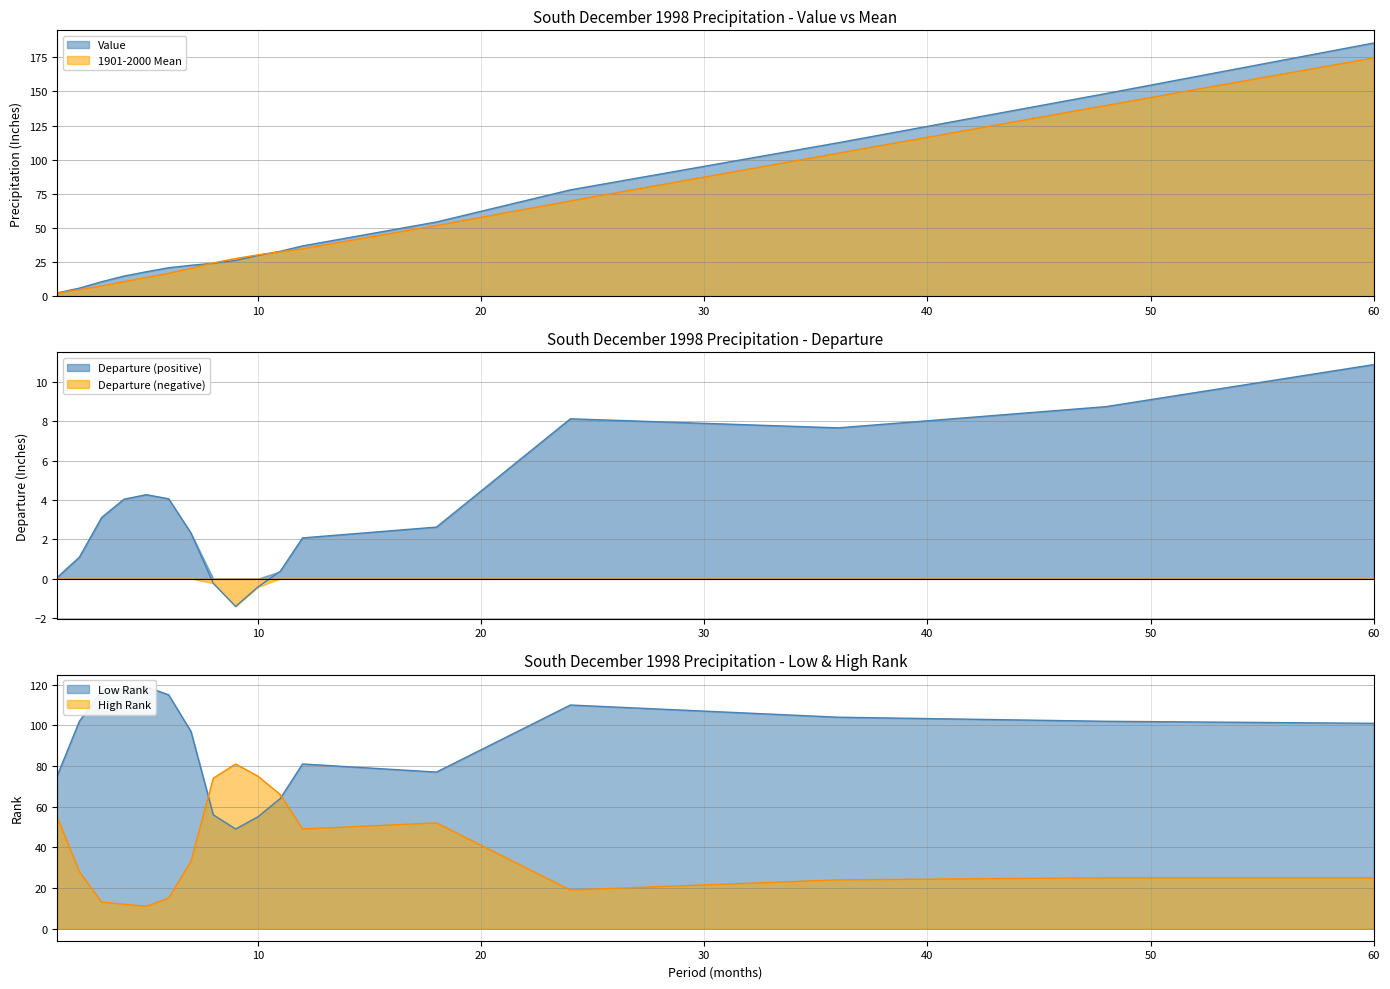

Reading right to left, list all the values displayed in this chart.

Value: 185.4	148.5	112.5	78.0	54.5	37.0	33.0	30.0	26.3	24.3	22.8	21.0	18.0	14.9	10.8	6.1	2.5
1901-2000 Mean: 174.6	139.7	104.8	69.8	51.9	34.9	32.7	30.4	27.7	24.5	20.5	16.9	13.8	10.8	7.7	5.0	2.5
Departure: 10.9	8.8	7.7	8.1	2.6	2.1	0.4	-0.4	-1.4	-0.2	2.3	4.1	4.3	4.0	3.1	1.1	0.1
Low Rank: 101.0	102.0	104.0	110.0	77.0	81.0	64.0	55.0	49.0	56.0	97.0	115.0	119.0	118.0	117.0	102.0	75.0
High Rank: 25.0	25.0	24.0	19.0	52.0	49.0	66.0	75.0	81.0	74.0	33.0	15.0	11.0	12.0	13.0	28.0	55.0